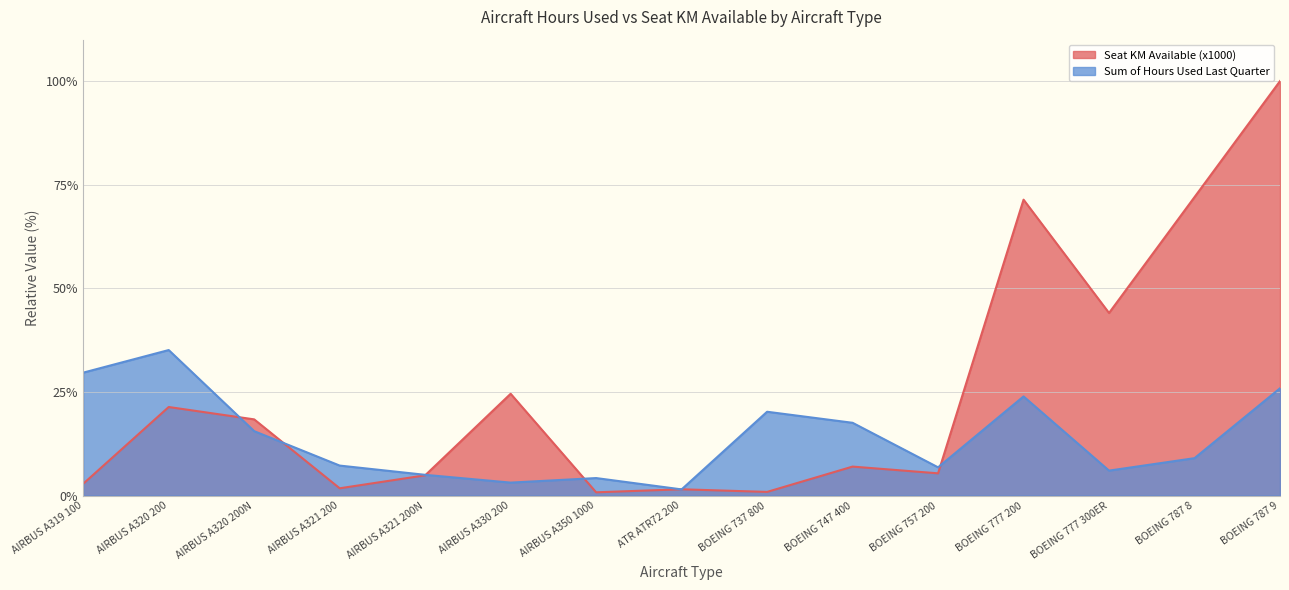

Rank the series at BOEING 787 8 from highest to lowest value.

Seat KM Available (x1000), Sum of Hours Used Last Quarter